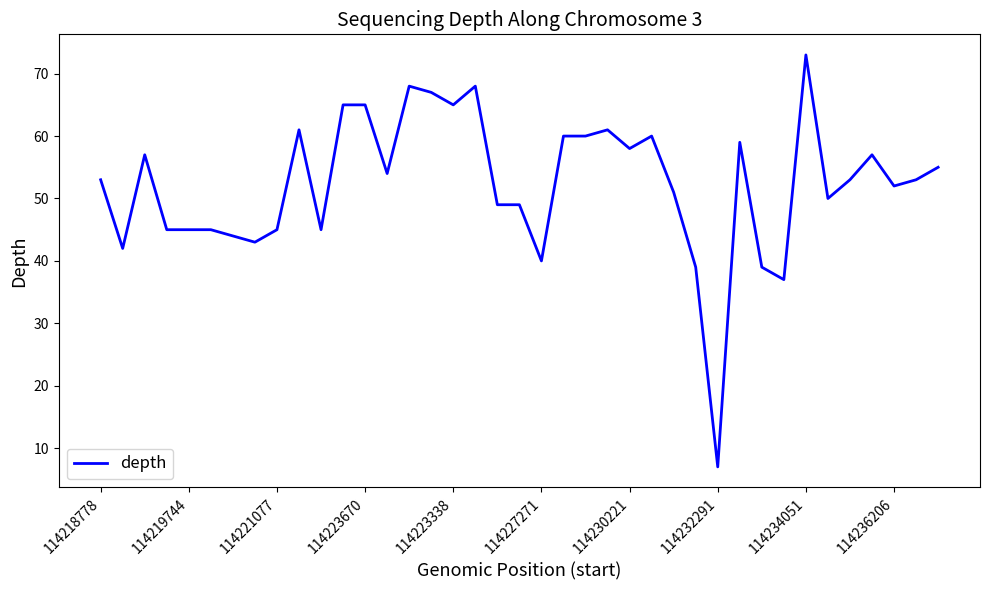

Does the chart have visible grid lines?

No